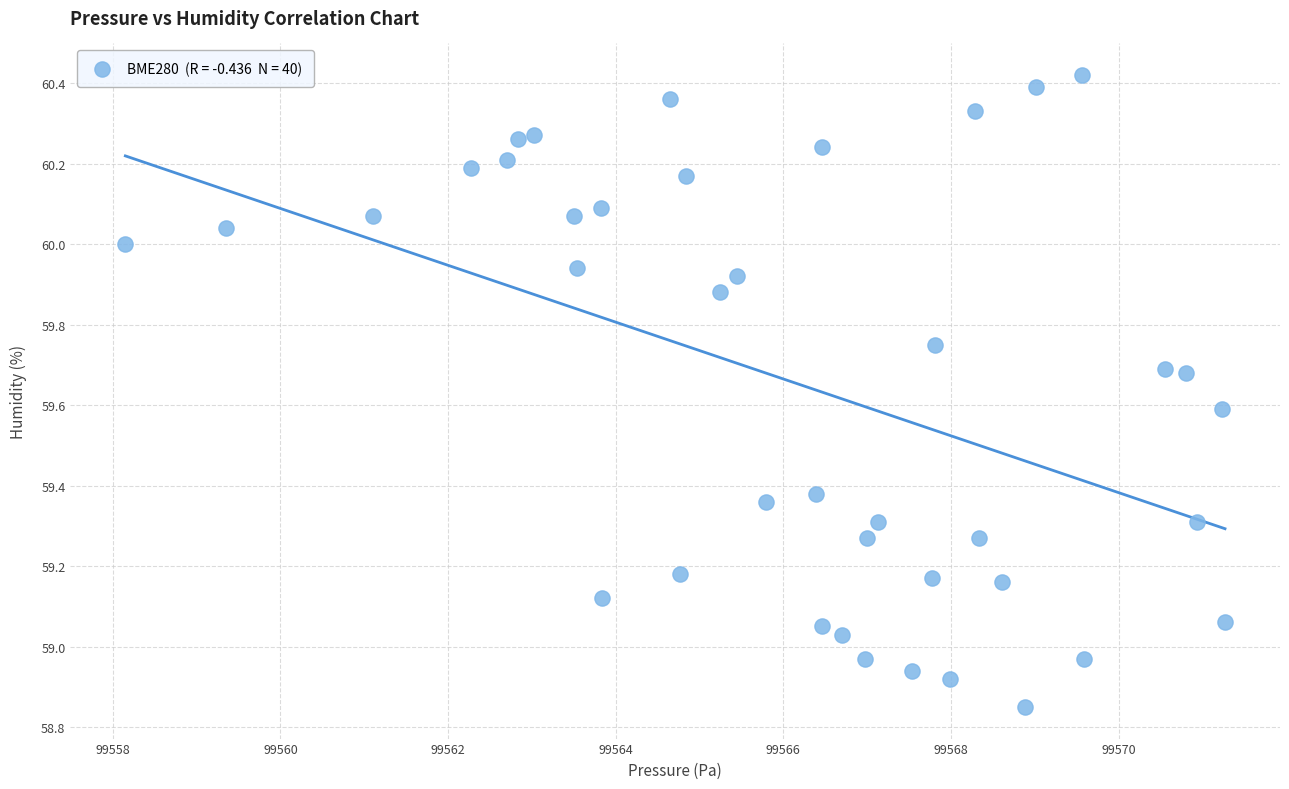

What is the range of X values (max minus min)?

13.1